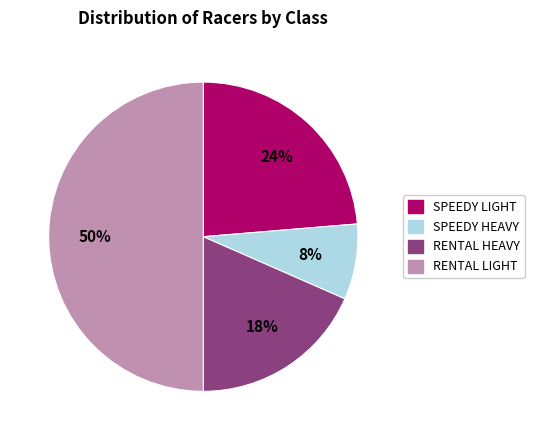

To the nearest percent, what is the average slice percentage?

25%